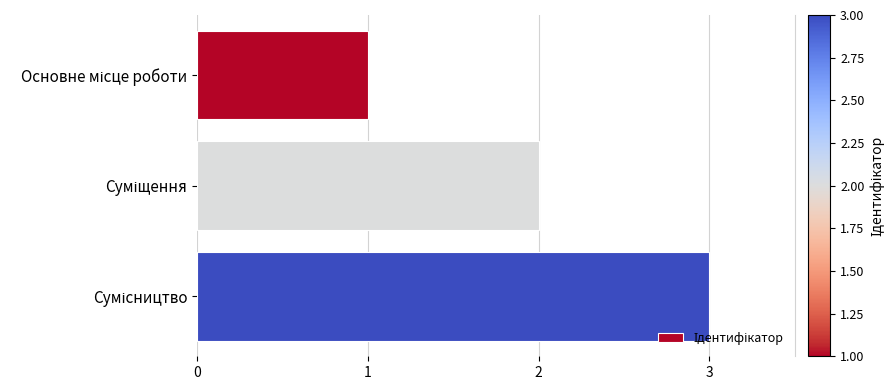

What is the maximum value shown in the chart?

3